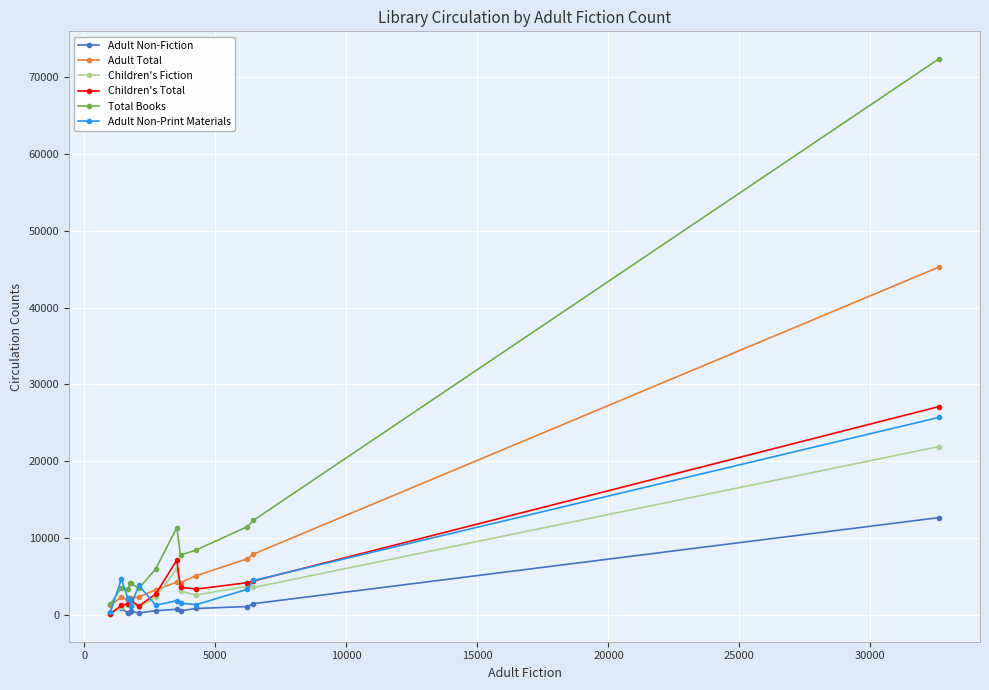

Which series has the widest spread of values?

Total Books